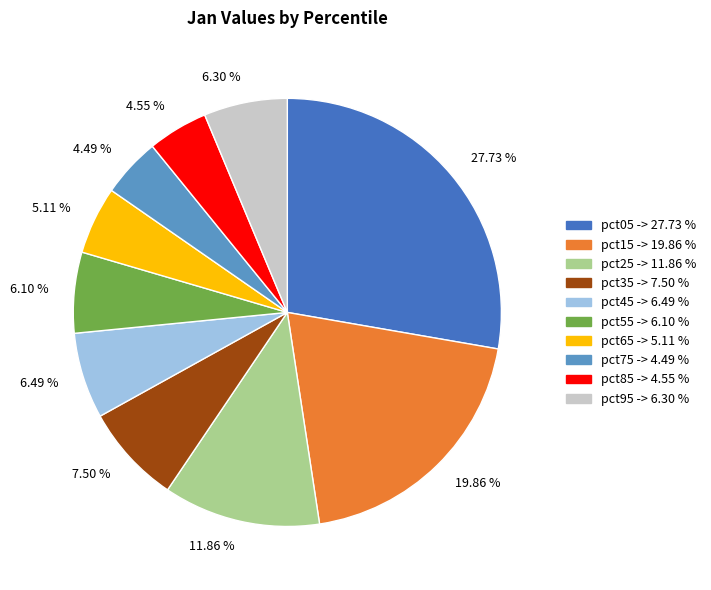

Count the number of slices in the pie.

10